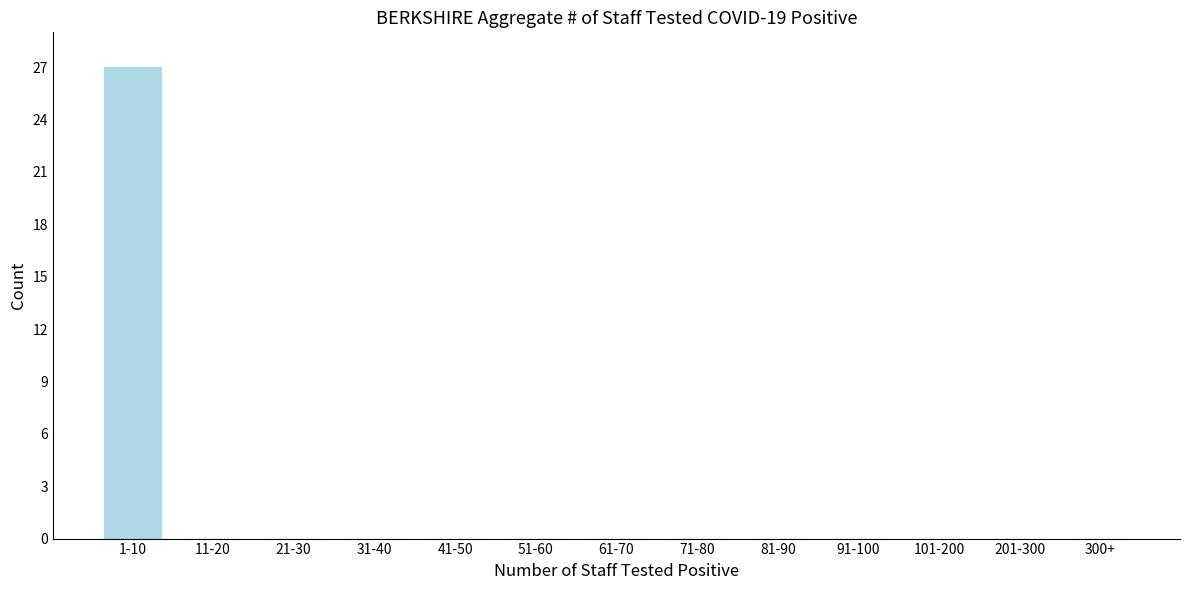

Reading left to right, list all the values displayed in this chart.

1-10=27	11-20=0	21-30=0	31-40=0	41-50=0	51-60=0	61-70=0	71-80=0	81-90=0	91-100=0	101-200=0	201-300=0	300+=0